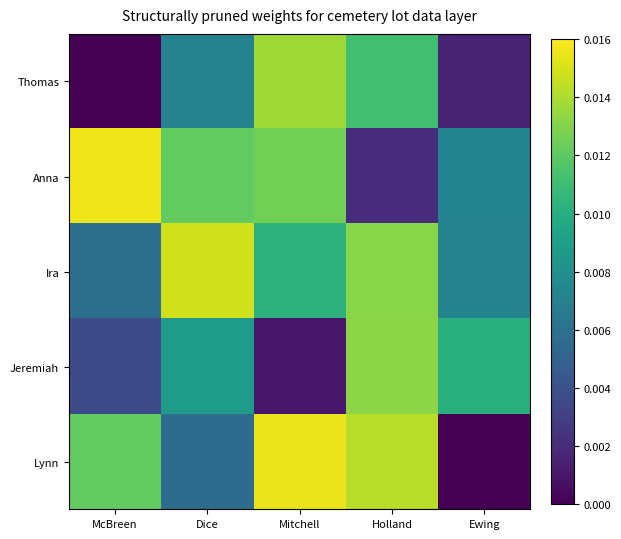

At how many categories does at least one series exceed 0?

5